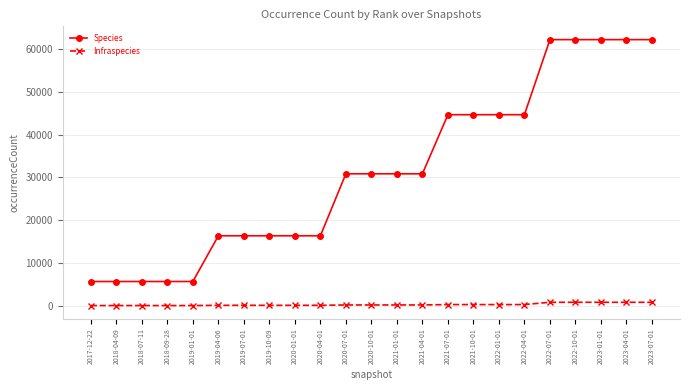

What is the difference between the maximum and second lowest values in the Species series?

56491